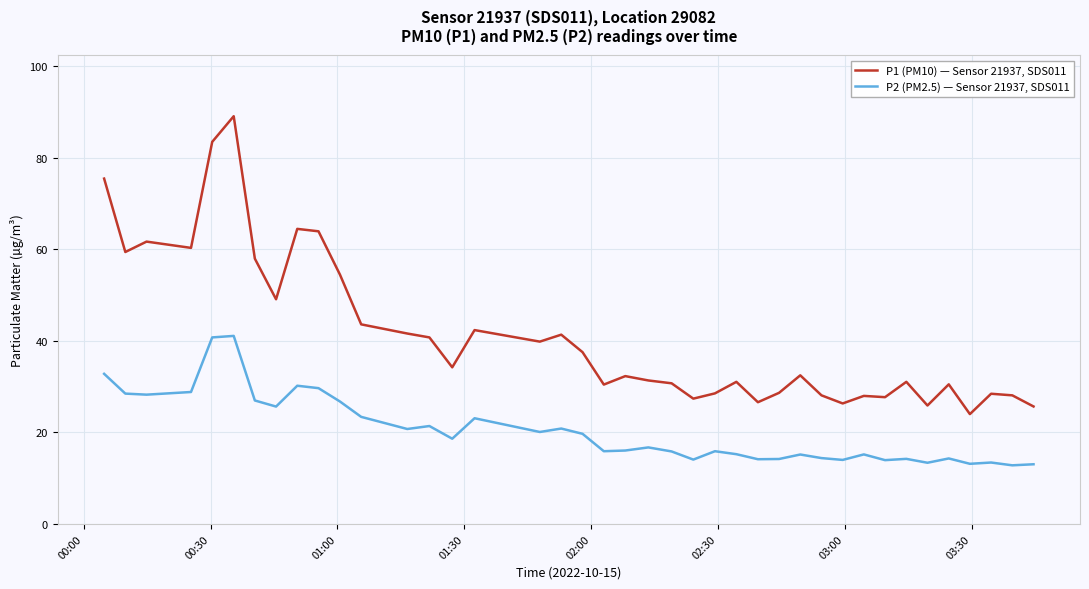

True or false: P2 (PM2.5) — Sensor 21937, SDS011 has more than 1 points higher than both neighbors.

True